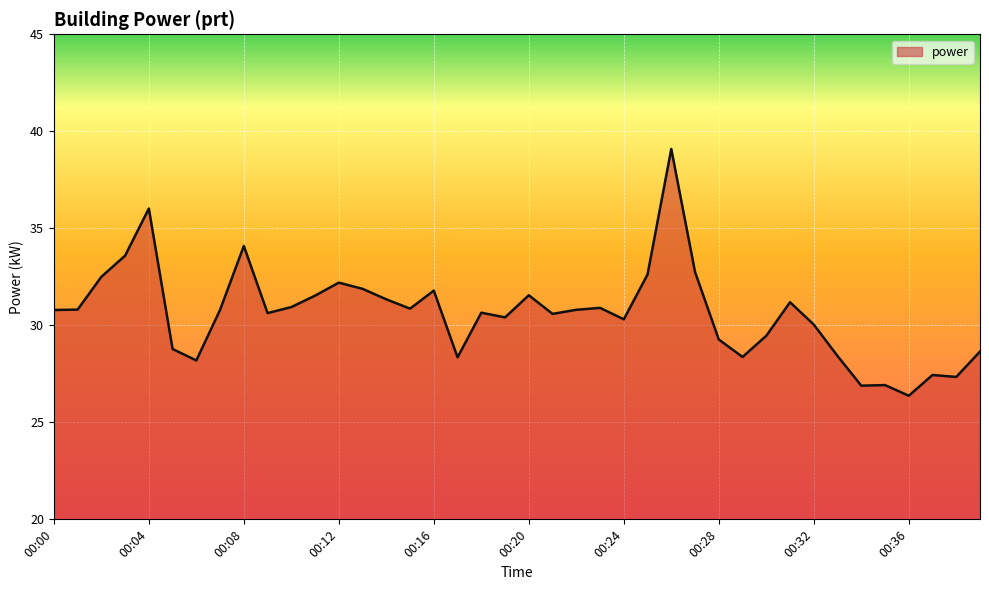

What is the difference between the maximum and minimum values?

12.7